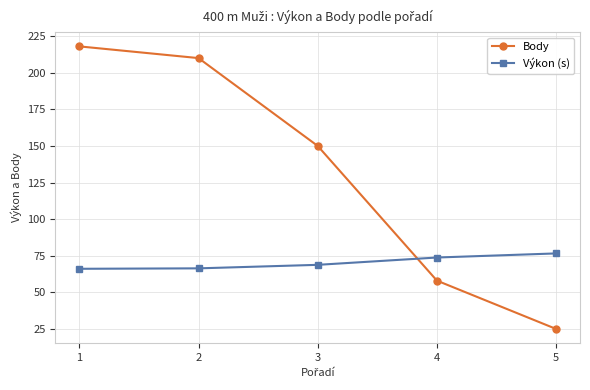

Read the Výkon (s) value at 3.

68.8